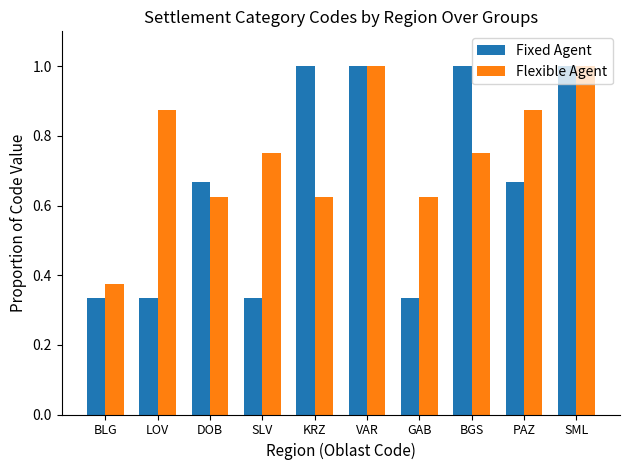

What is the maximum value shown in the chart?

1.0